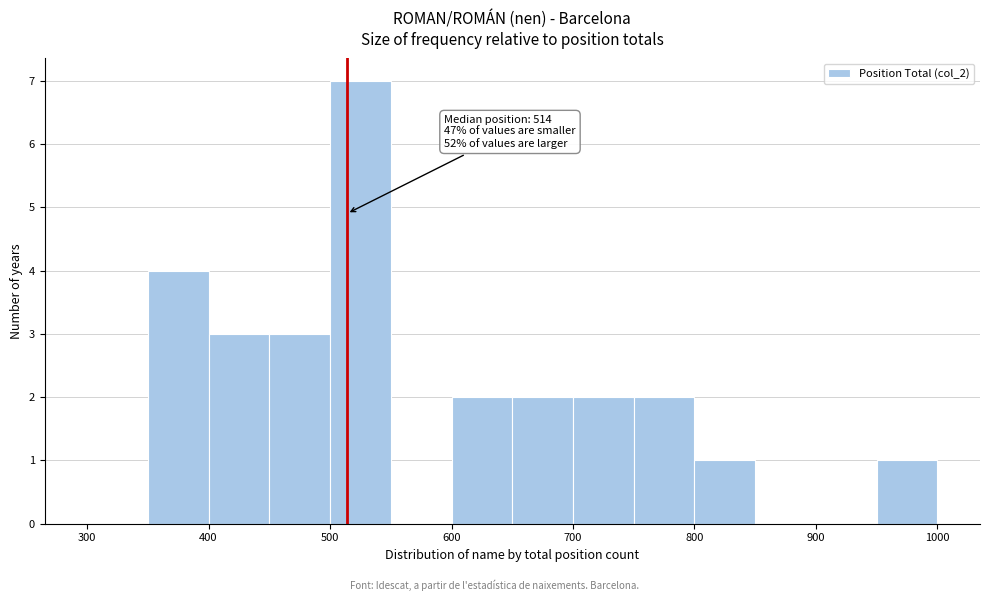

Over which range of the x-axis is the bar tallest?

500 to 550